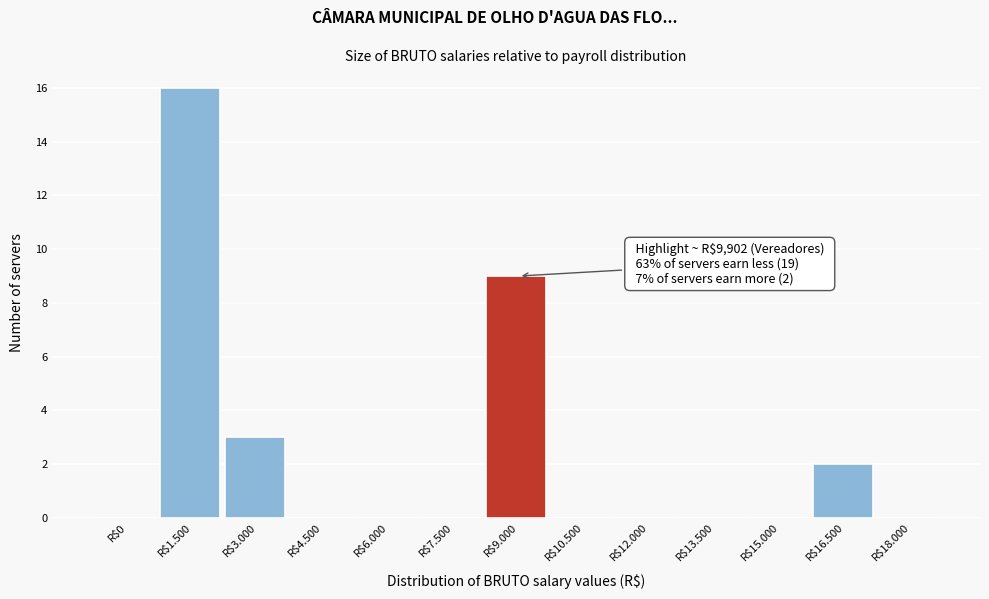

Which label corresponds to the largest value in the chart?

R$1.500